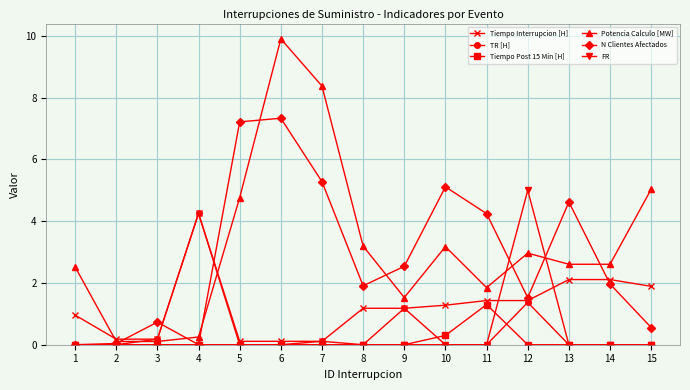

The Tiempo Post 15 Min [H] series shows 0.0 at 3. True or false?

True